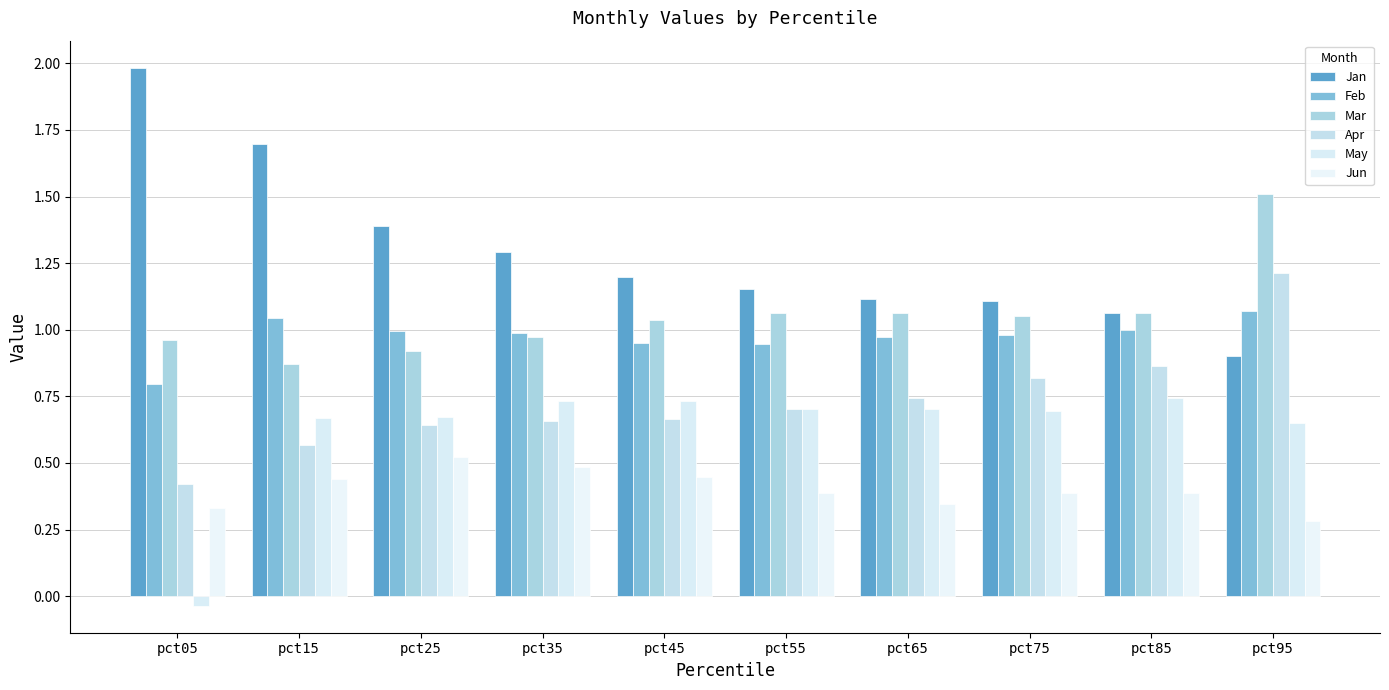

Which series has the widest spread of values?

Jan